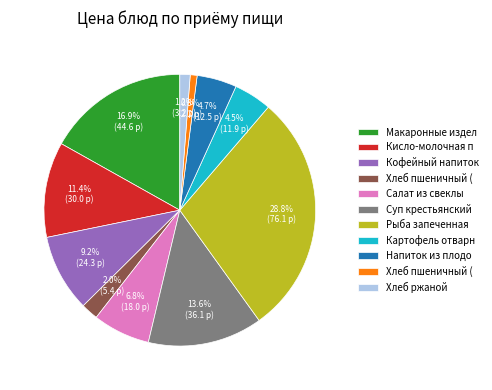

Is there any slice that represents more than half of the pie?

No